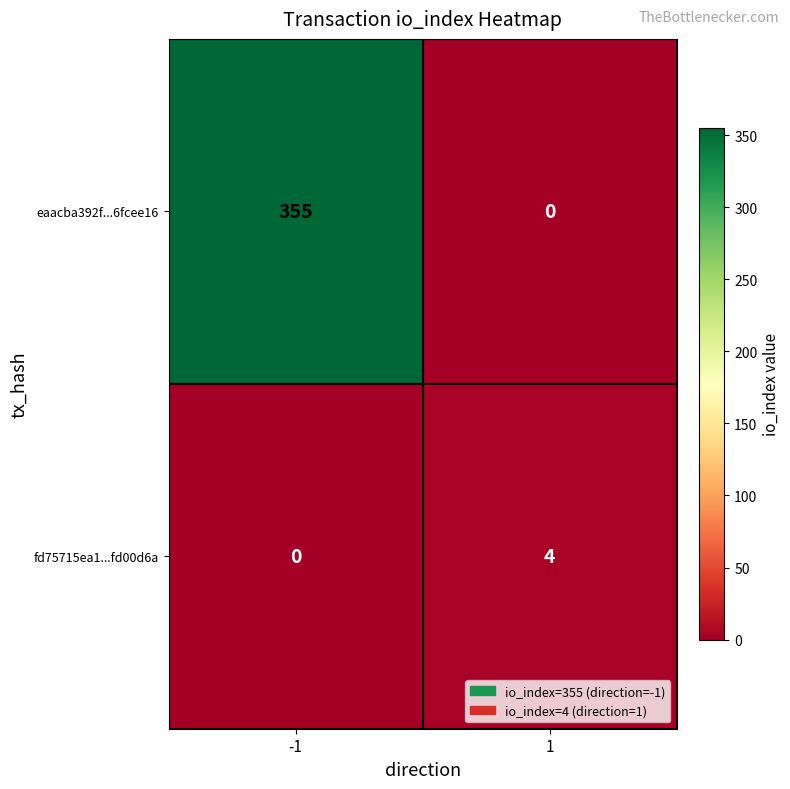

What is the difference between the eaacba392f...6fcee16 values at -1 and 1?

355